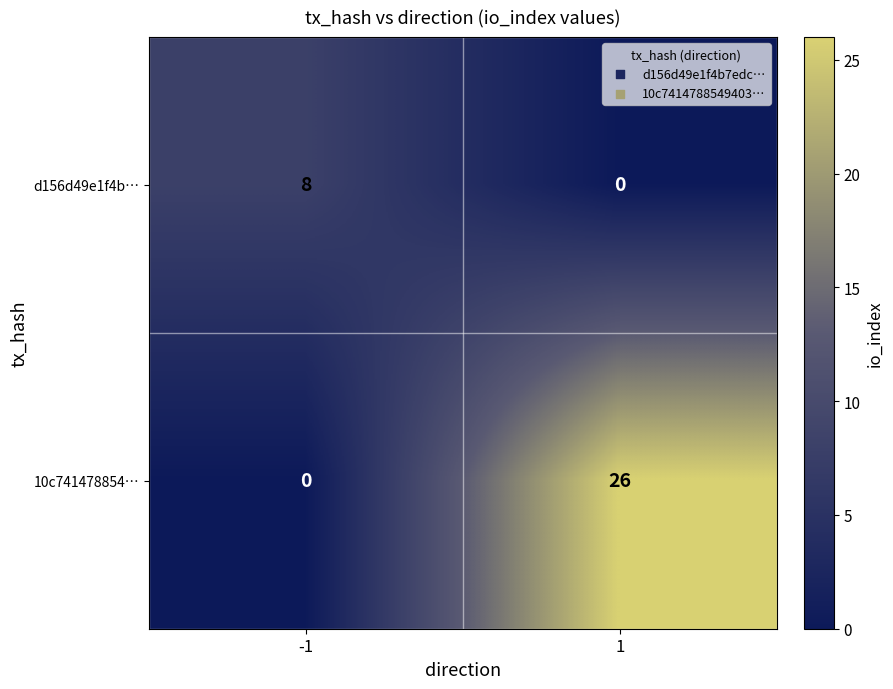

The value of 10c741478854… at -1 is 0. True or false?

True